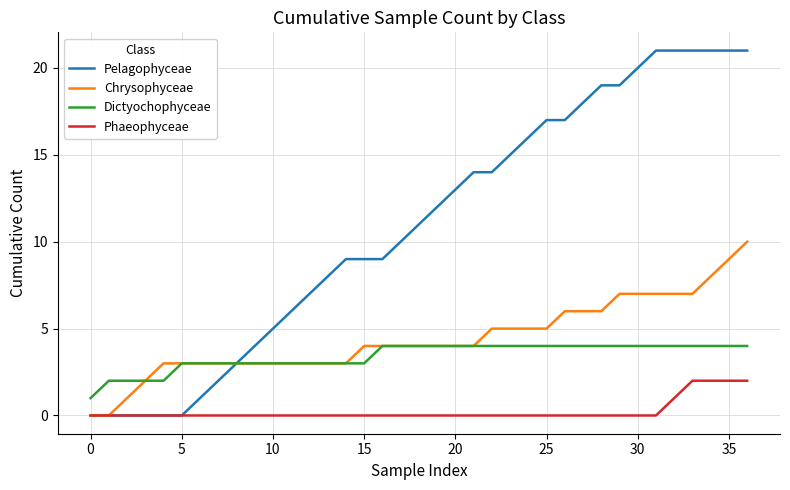

List the series in order of their peak value, lowest first.

Phaeophyceae, Dictyochophyceae, Chrysophyceae, Pelagophyceae